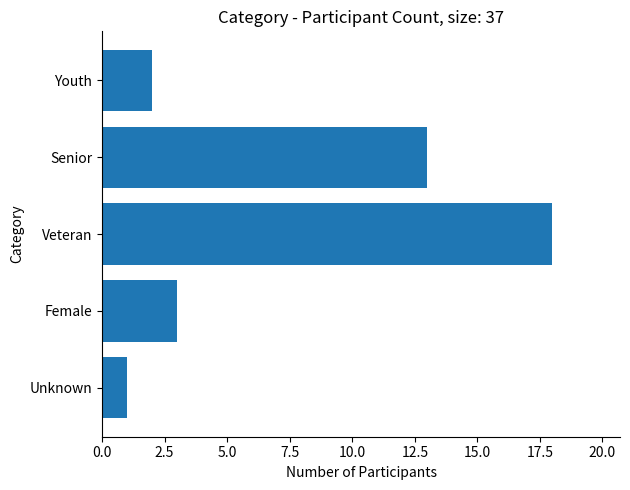

Read the value at Female.

3